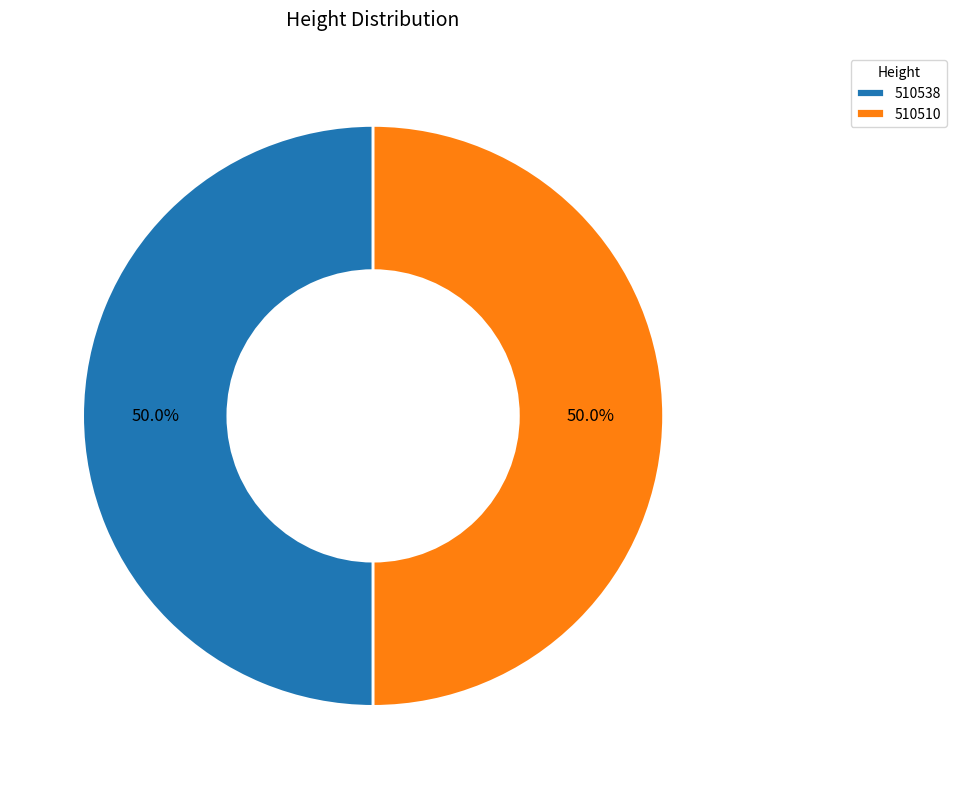

Combined, what portion of the pie is 510538 and 510510?

100.0%